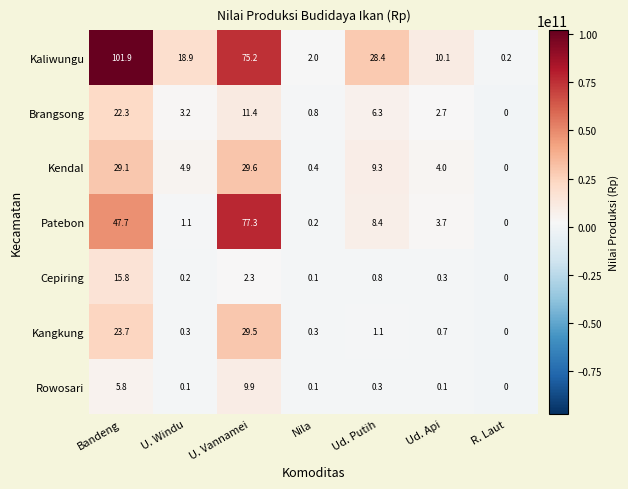

Is it true that Rowosari equals 6.1 at U. Vannamei?

False